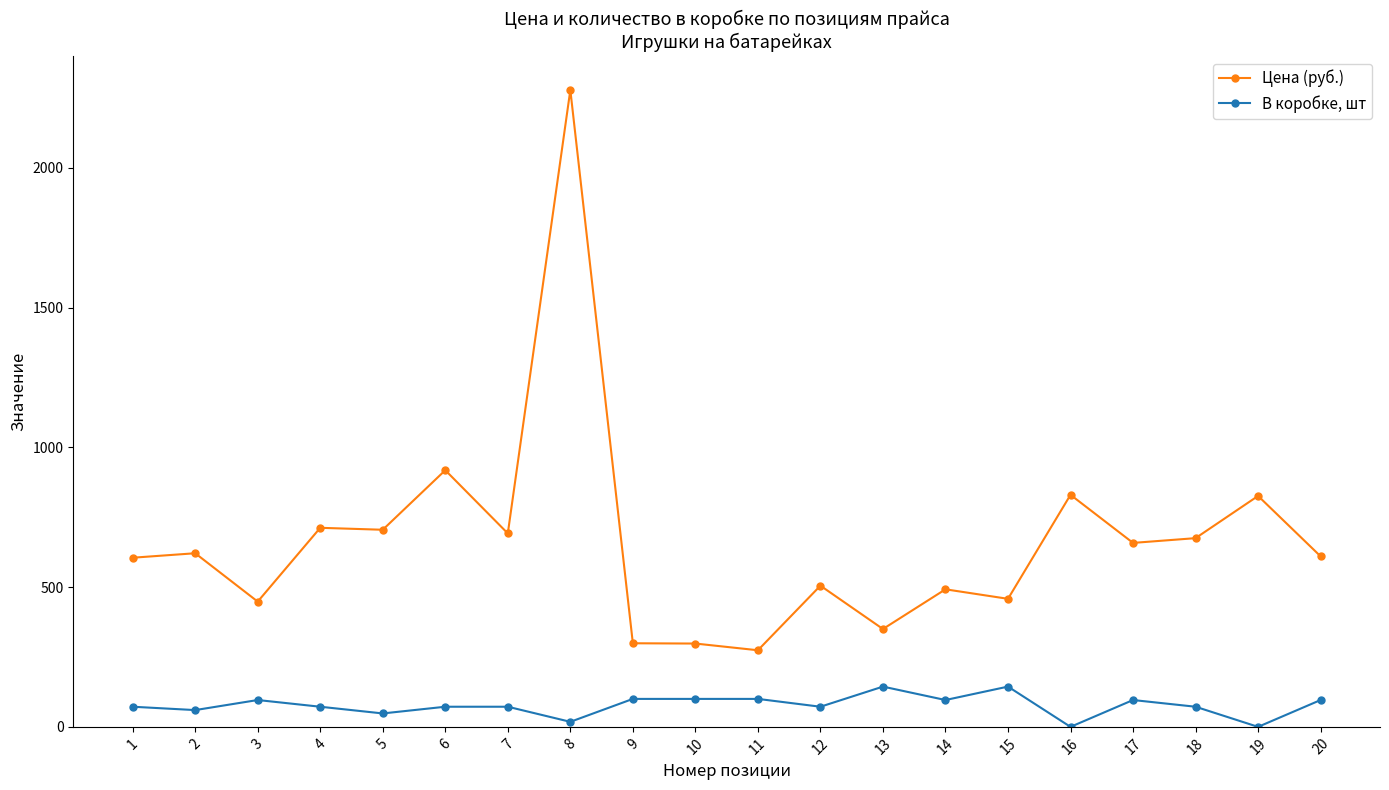

True or false: В коробке, шт has more than 1 interior local peaks.

True